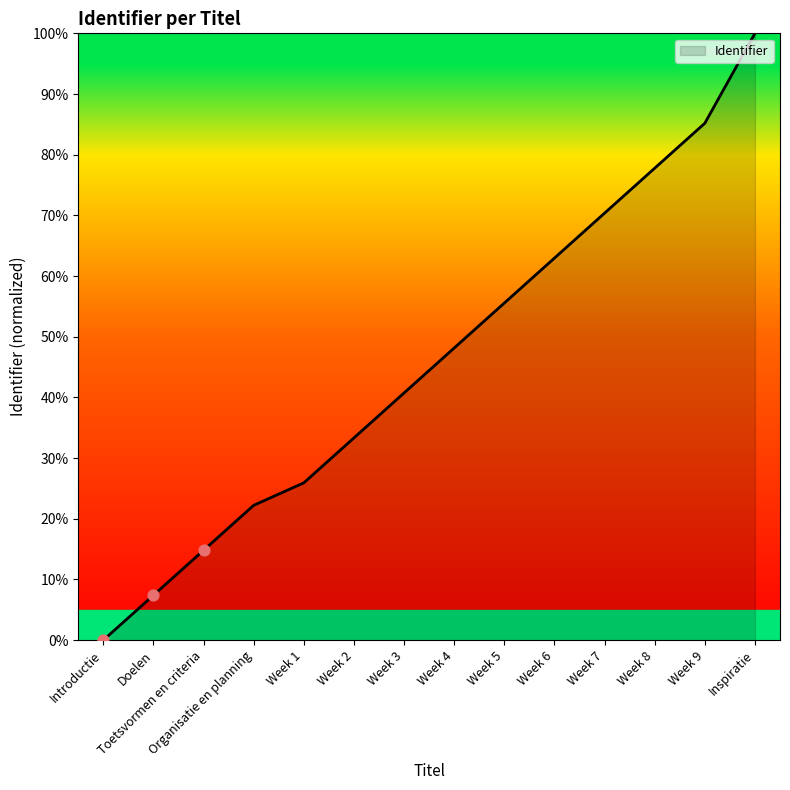

What is the change in value from Doelen to Week 9?

+77.8